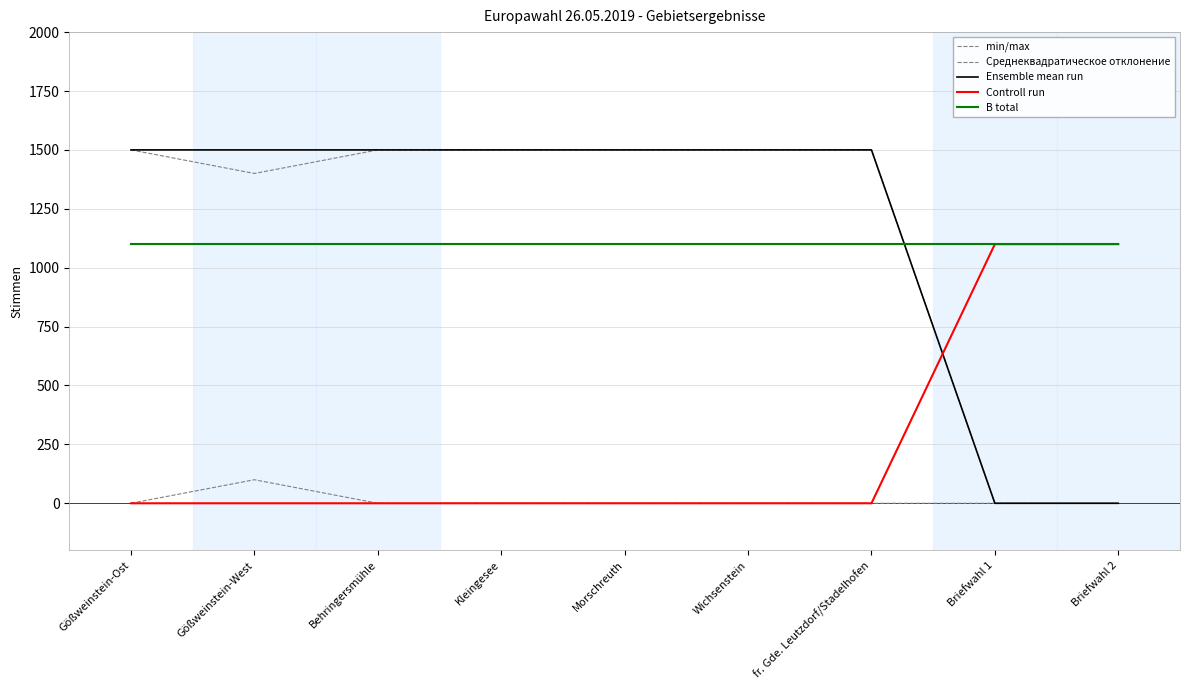

Does the chart have visible grid lines?

Yes